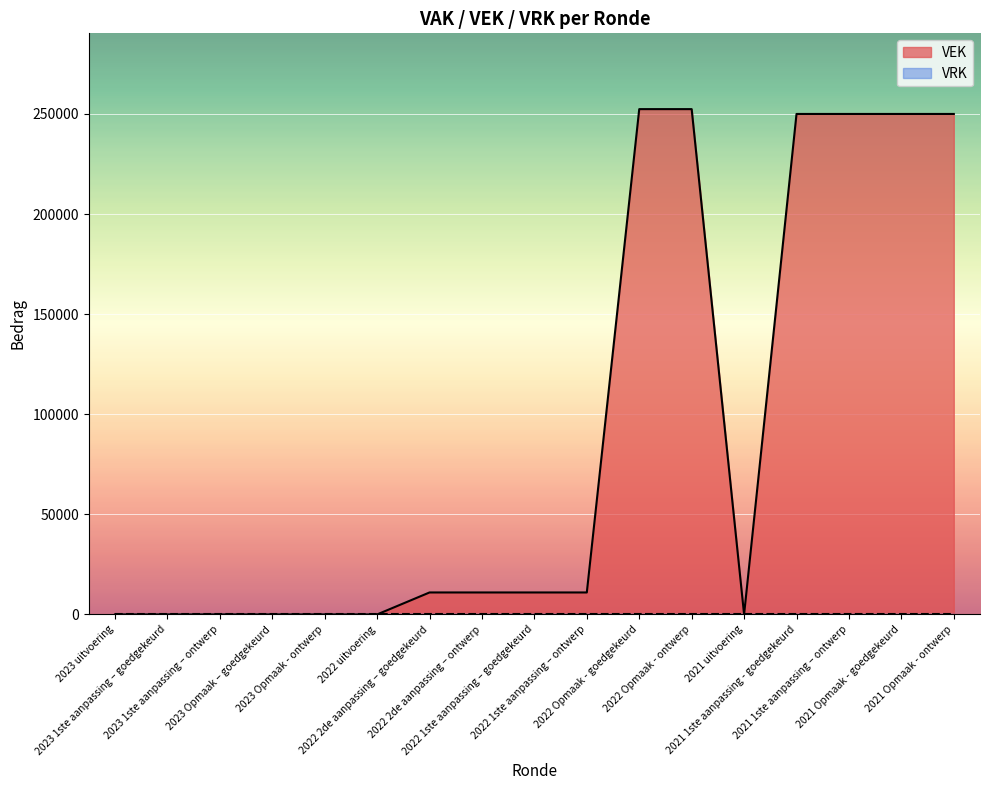

What is the maximum value shown in the chart?

252412